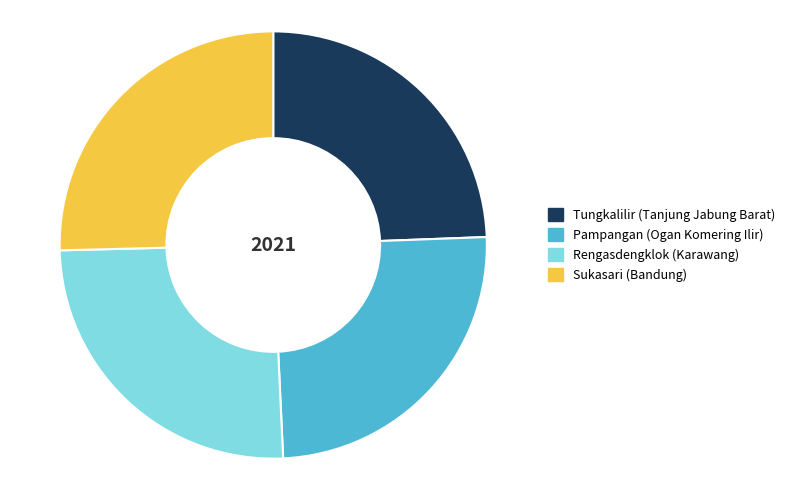

What is the ratio of the value at Sukasari (Bandung) to the value at Tungkalilir (Tanjung Jabung Barat)?

1.0